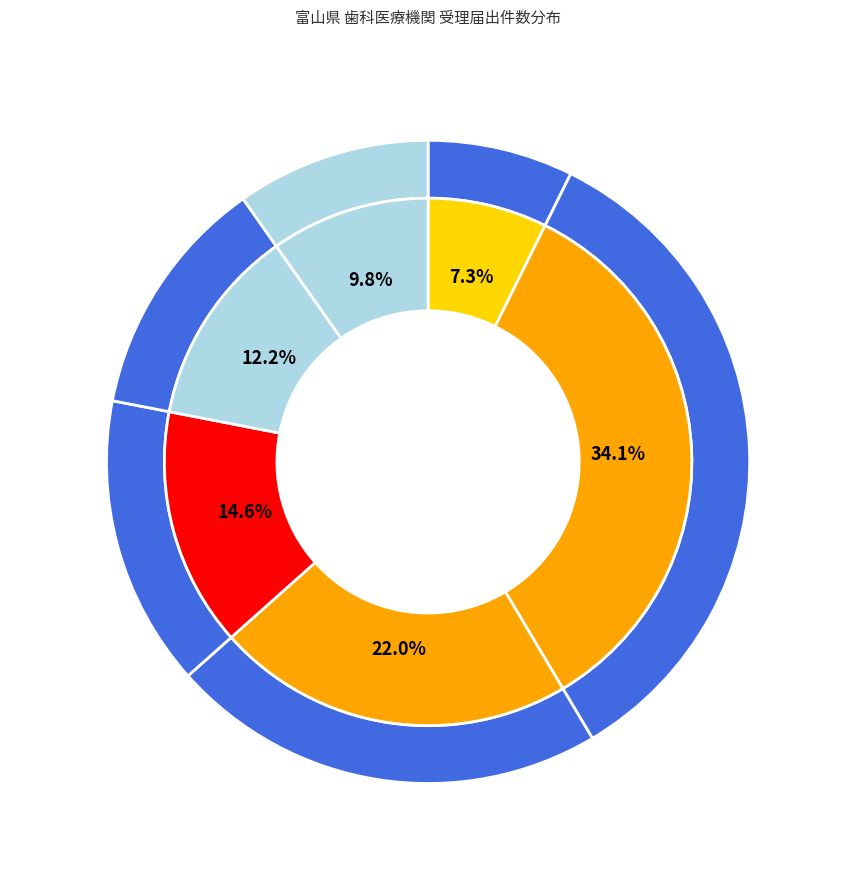

Rank the categories by value from lowest to highest.

松原歯科医院, 城川歯科医院, 小崎歯科医院, 長沢歯科医院, 江川歯科医院, 富山県歯科保健医療総合センター